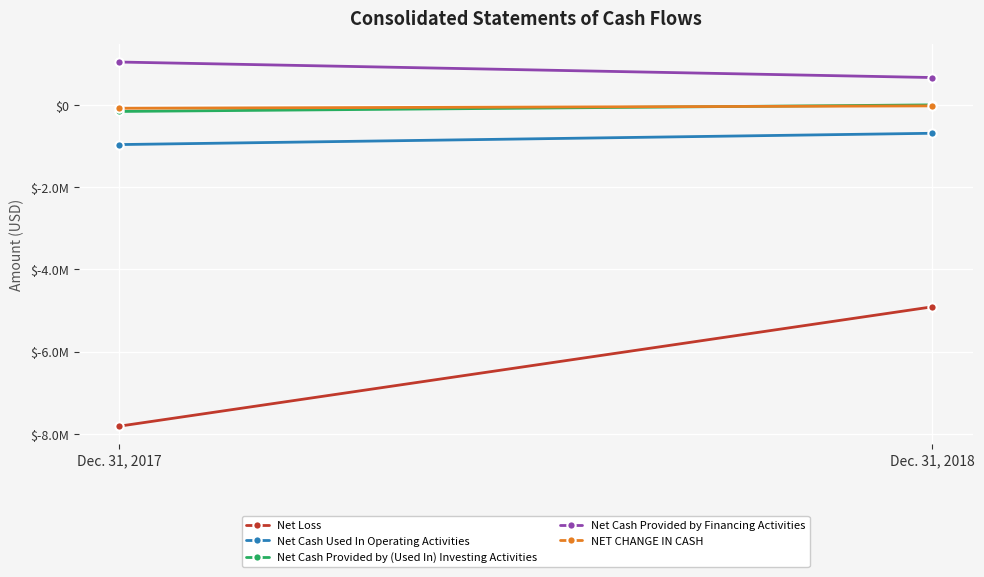

What is the smallest value displayed?

-7811489